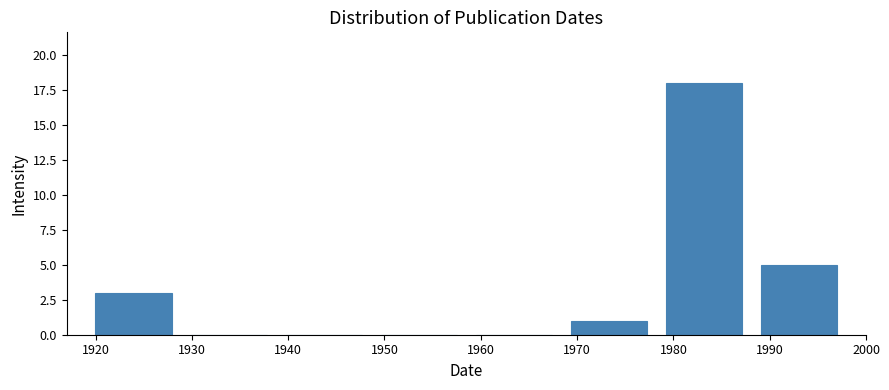

Over which range of the x-axis is the bar tallest?

1978 to 1988